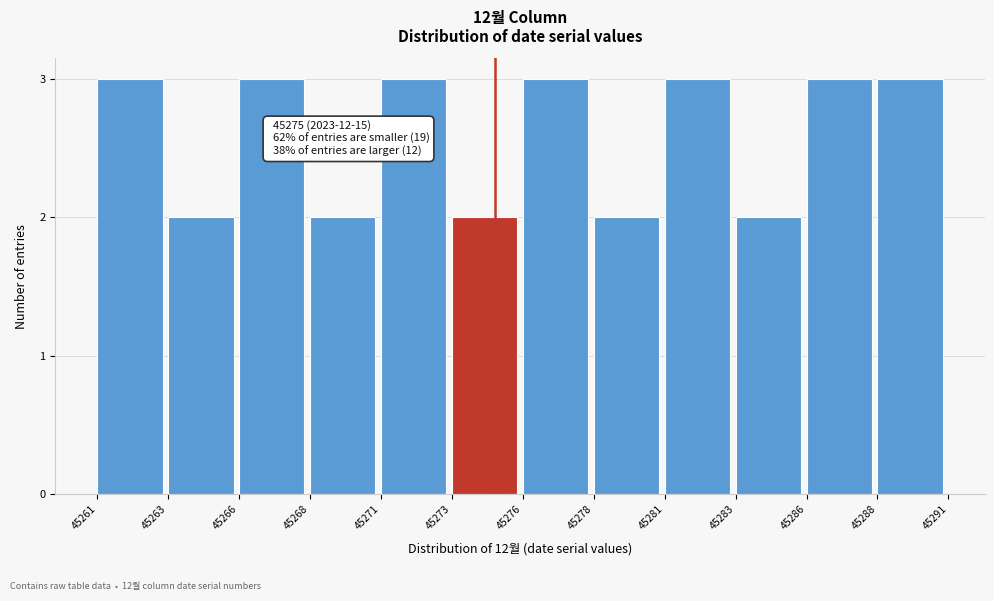

Reading right to left, transcribe all the data shown in this chart.

3	3	2	3	2	3	2	3	2	3	2	3